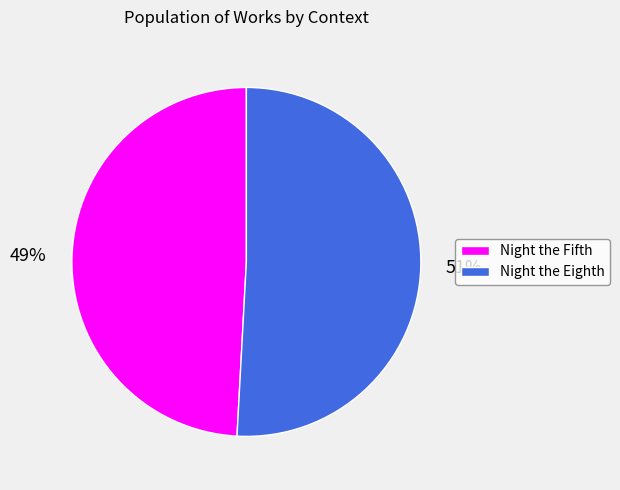

The Night the Eighth slice represents 51% of the pie. True or false?

True